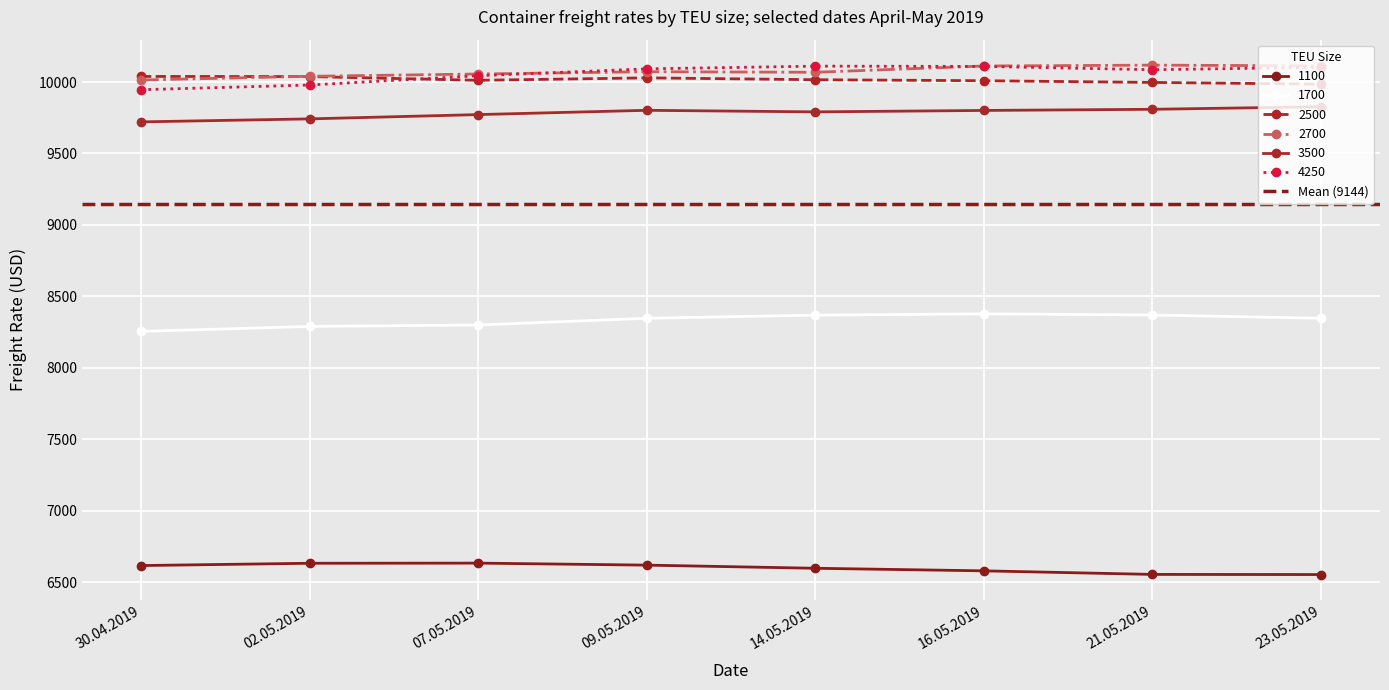

How many values in the 2700 series exceed 10072?

3